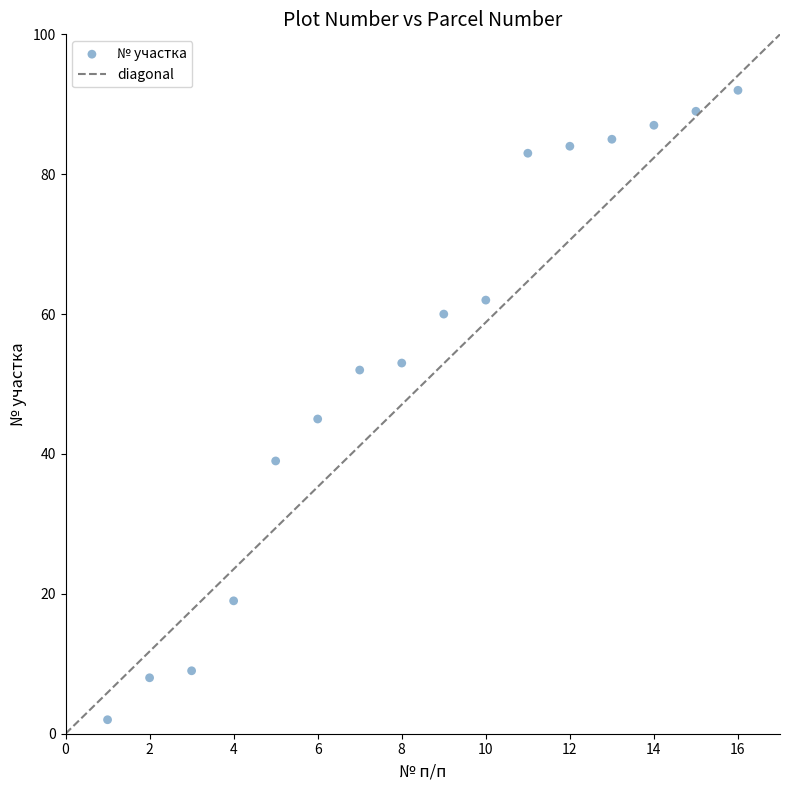

What Y value in the scatter plot is closest to 47?

45